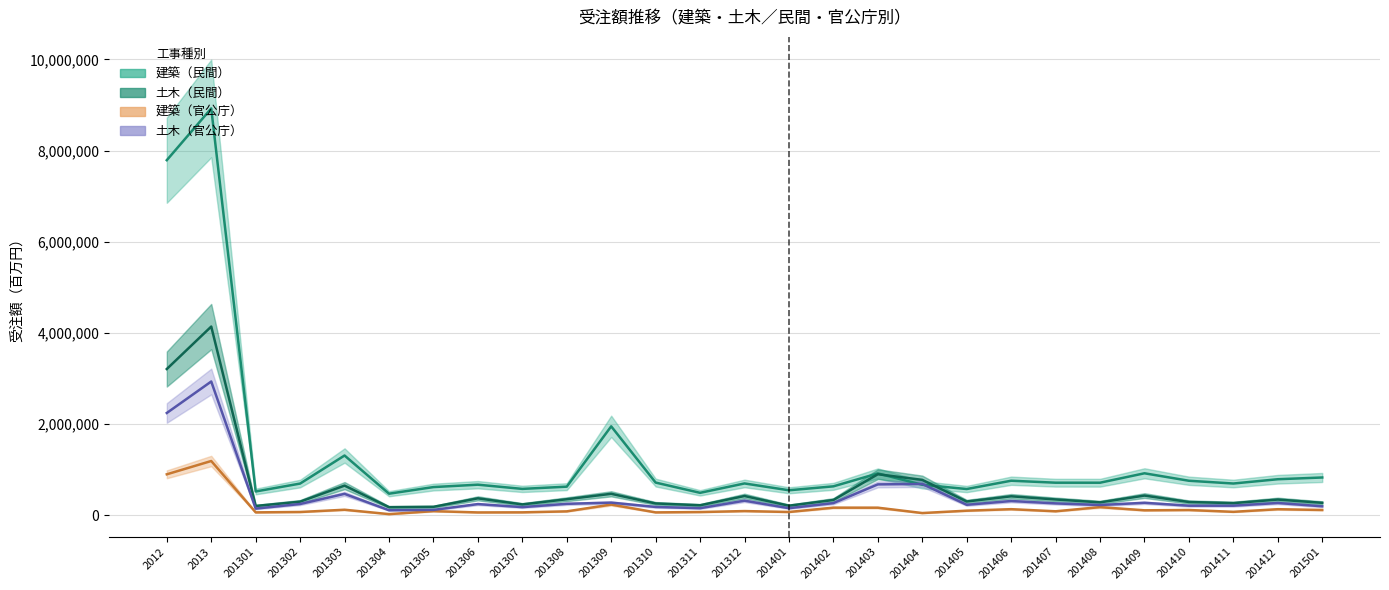

What are all the series names shown in the legend?

建築（民間）, 土木（民間）, 建築（官公庁）, 土木（官公庁）